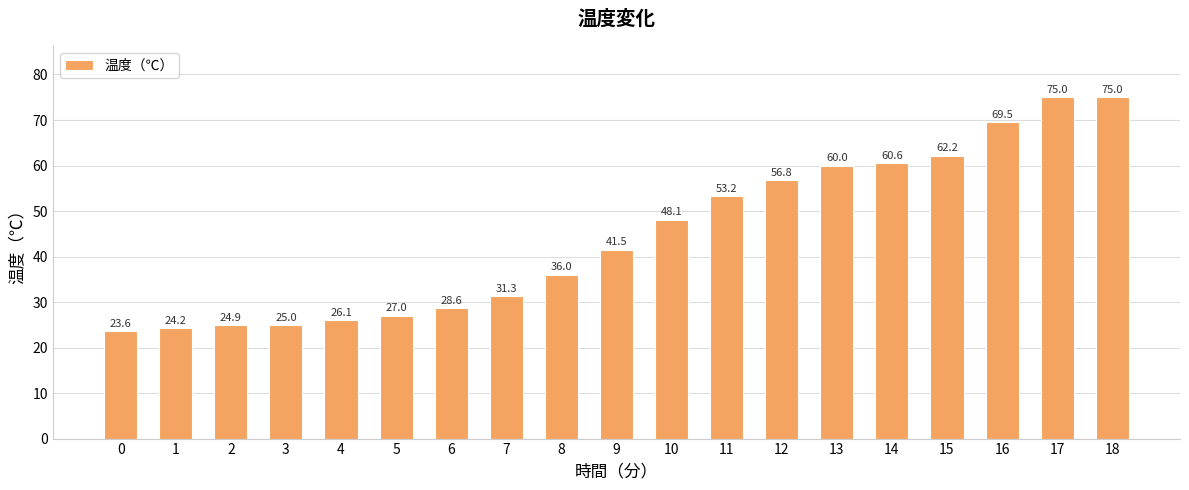

What is the change in value from 14 to 17?

+14.4